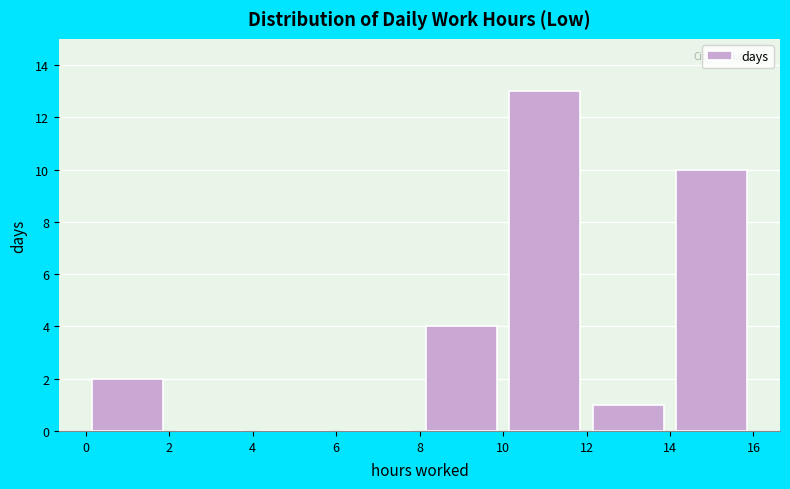

Reading left to right, list every bar in this chart as the range it spans on the x-axis followed by its height. The values are not printed on the chart, so give them approximately, as read against the axis.

0 to 2: 2
2 to 4: 0
4 to 6: 0
6 to 8: 0
8 to 10: 4
10 to 12: 13
12 to 14: 1
14 to 16: 10